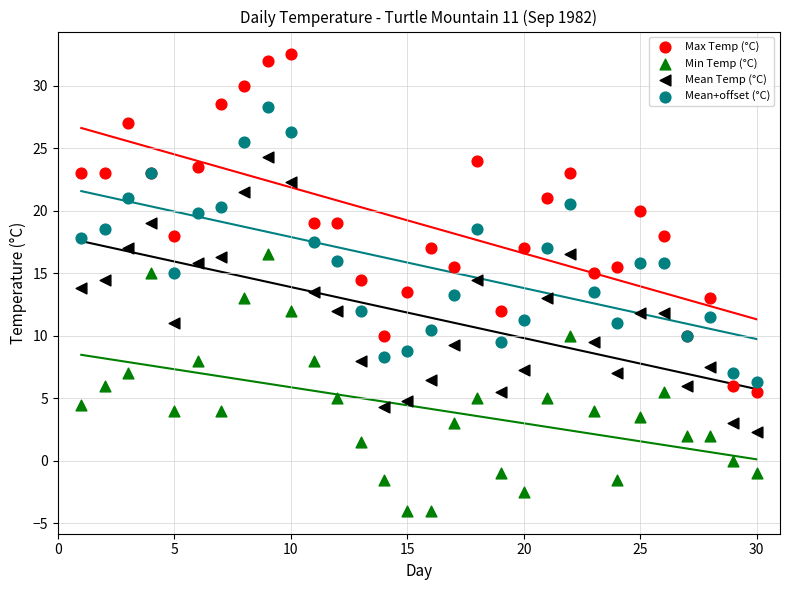

Which series contains the highest Y value?

Max Temp (°C)